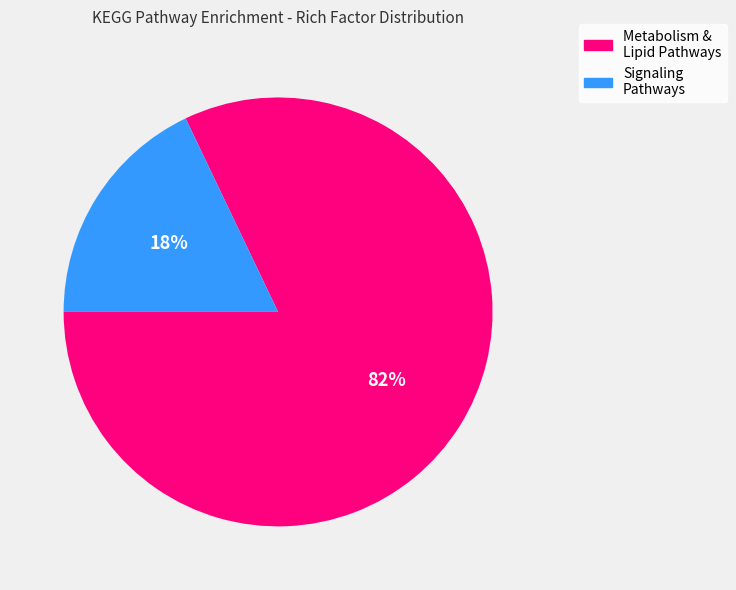

How many segments does this pie chart have?

2